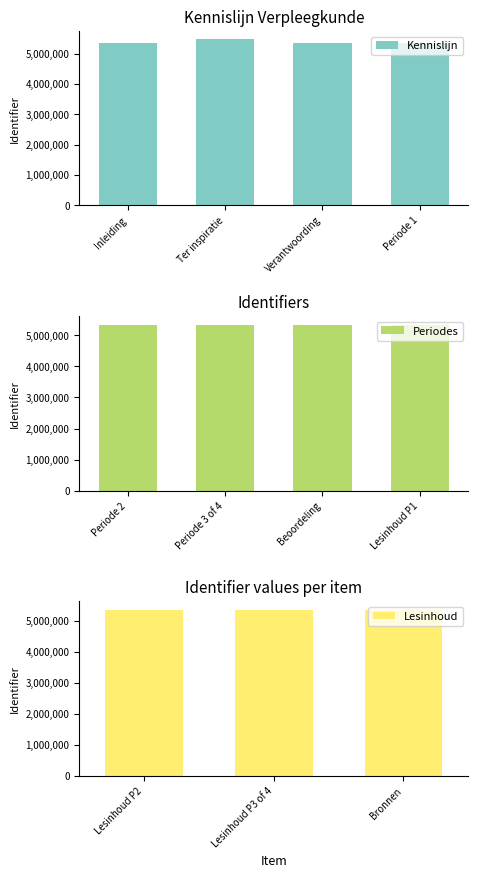

What is the sum of all values?

58923856